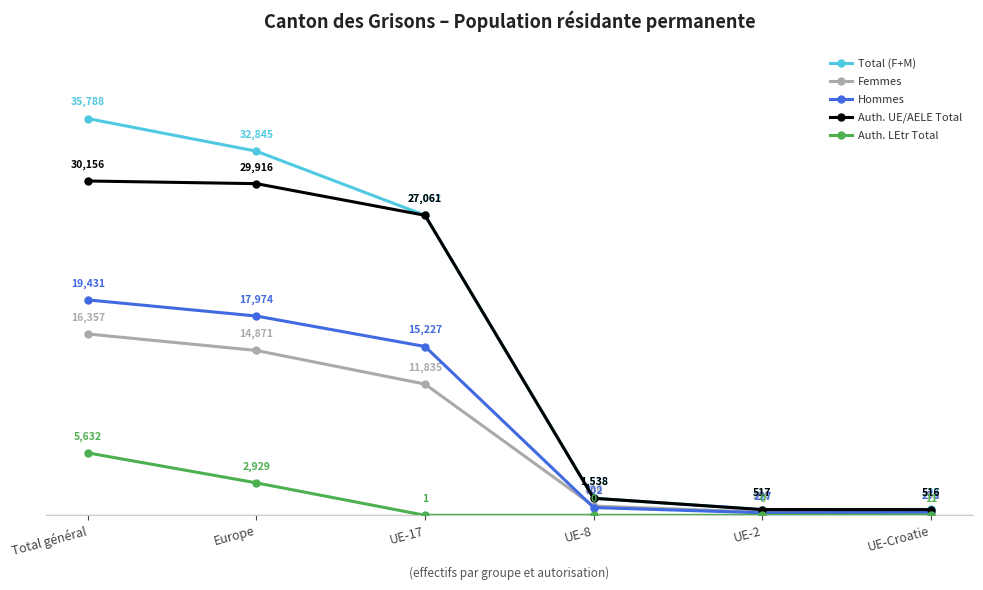

What is the sum of all Auth. LEtr Total values?

8573